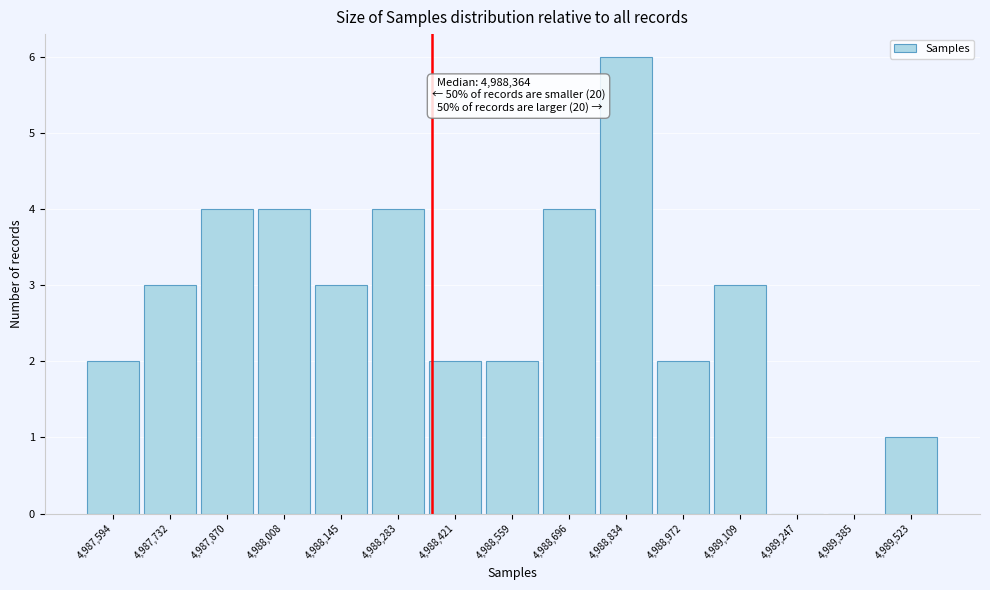

Which range on the x-axis has the tallest bar?

4988760 to 4988900